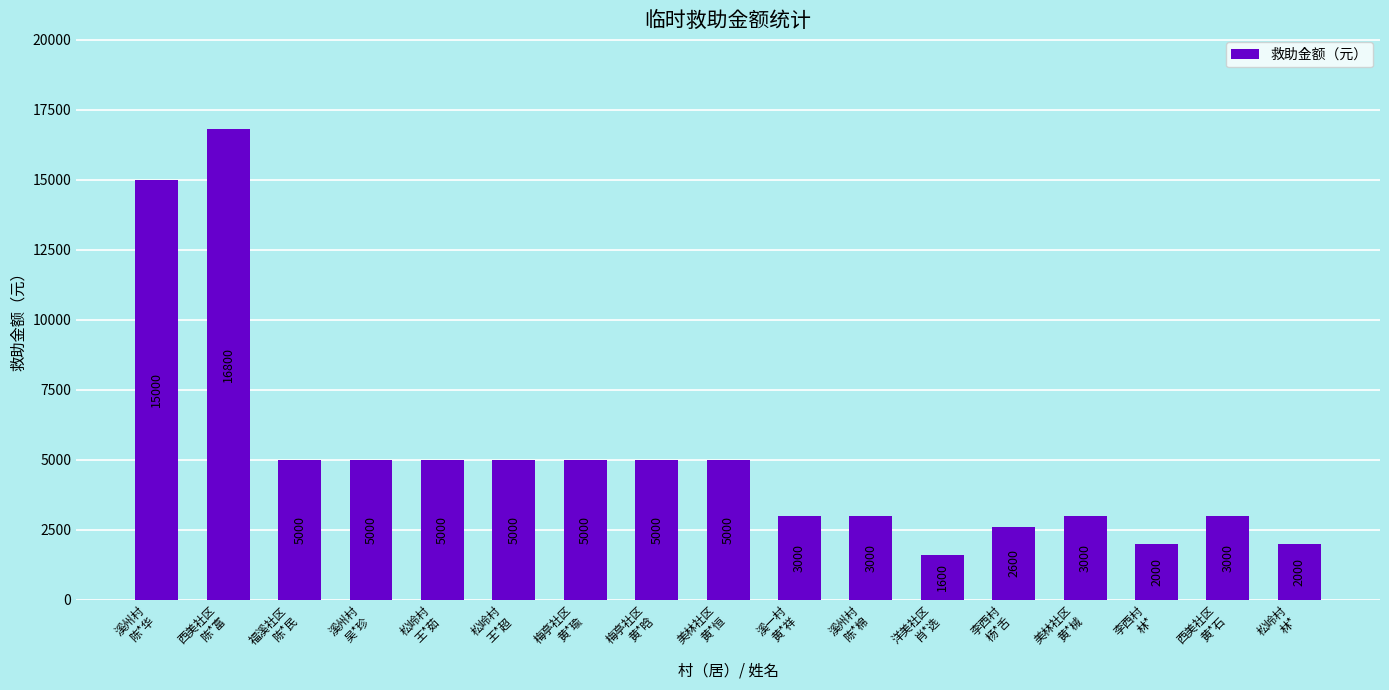

Where does the data first go above 5000?

溪州村
陈*华